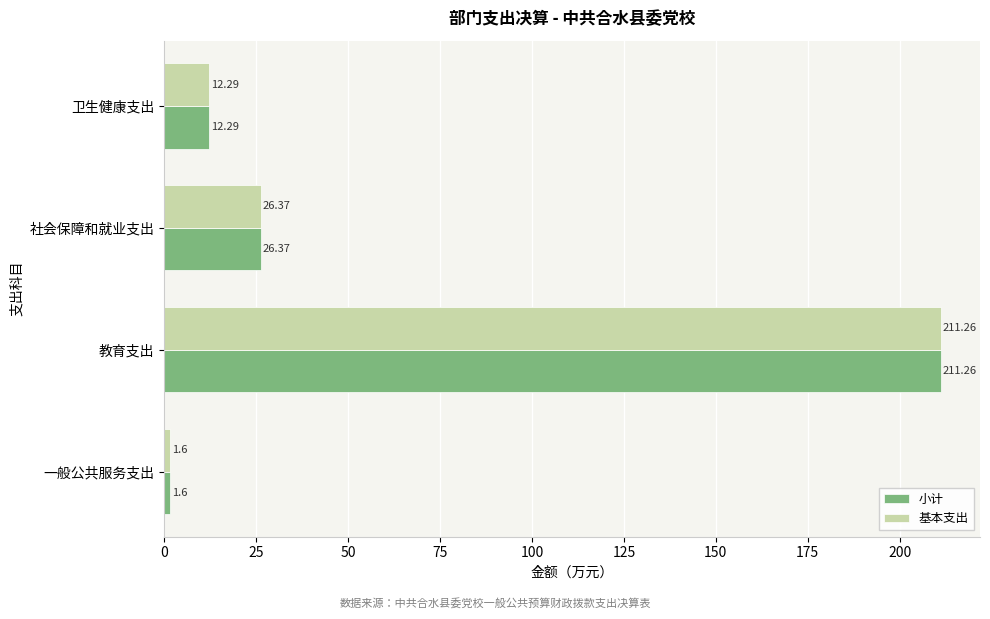

What is the difference between the second highest and second lowest values in the 小计 series?

14.1